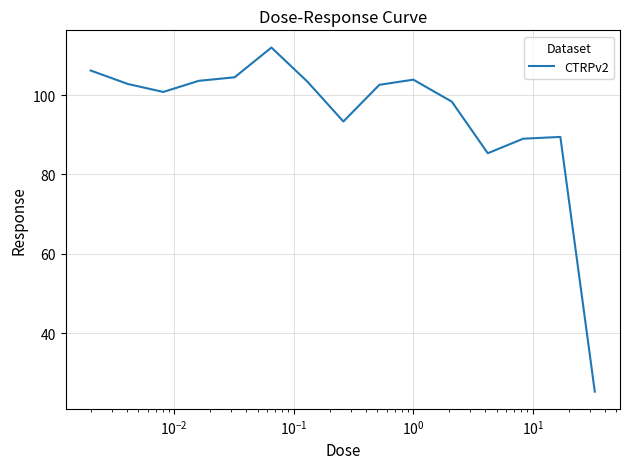

What is the maximum value shown in the chart?

112.0